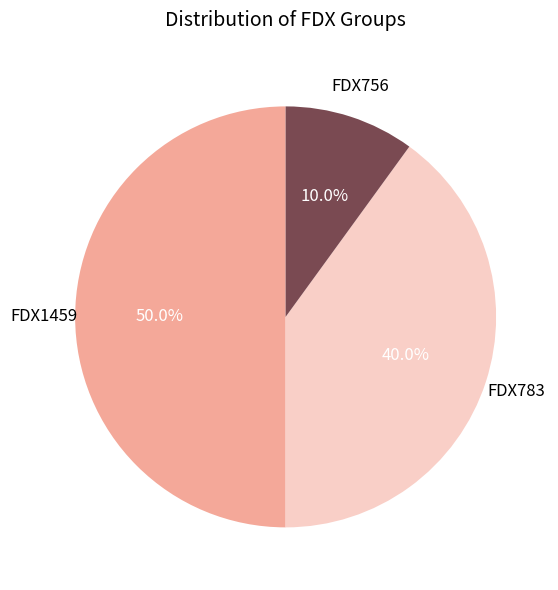

Rank the categories by value from lowest to highest.

FDX756, FDX783, FDX1459